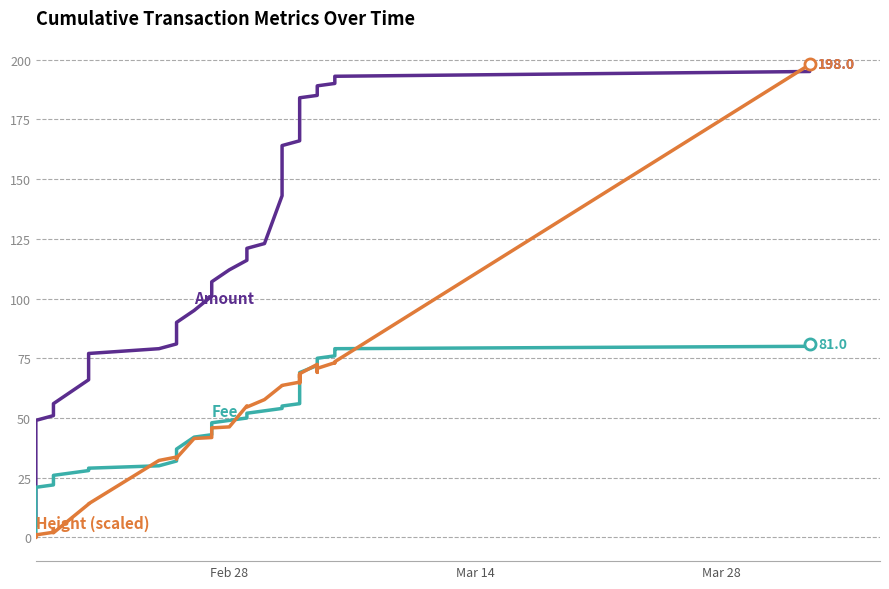

The Height (scaled) series shows 29.5 at 35. True or false?

False